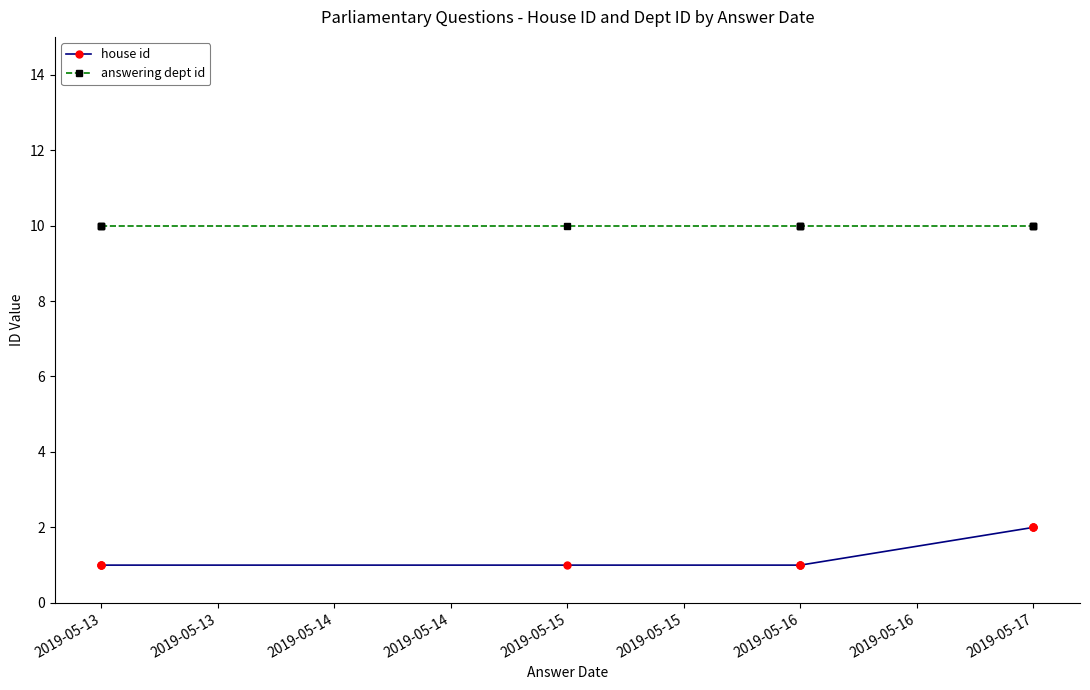

At which label does answering dept id reach its minimum?

2019-05-13